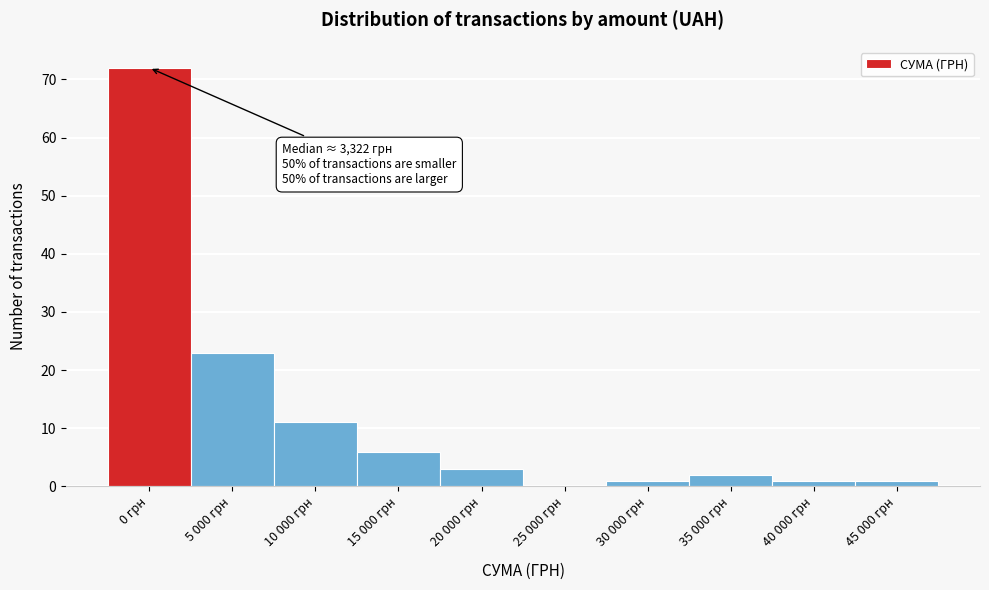

Reading right to left, list all the values displayed in this chart.

45 000 грн=1	40 000 грн=1	35 000 грн=2	30 000 грн=1	25 000 грн=0	20 000 грн=3	15 000 грн=6	10 000 грн=11	5 000 грн=23	0 грн=72